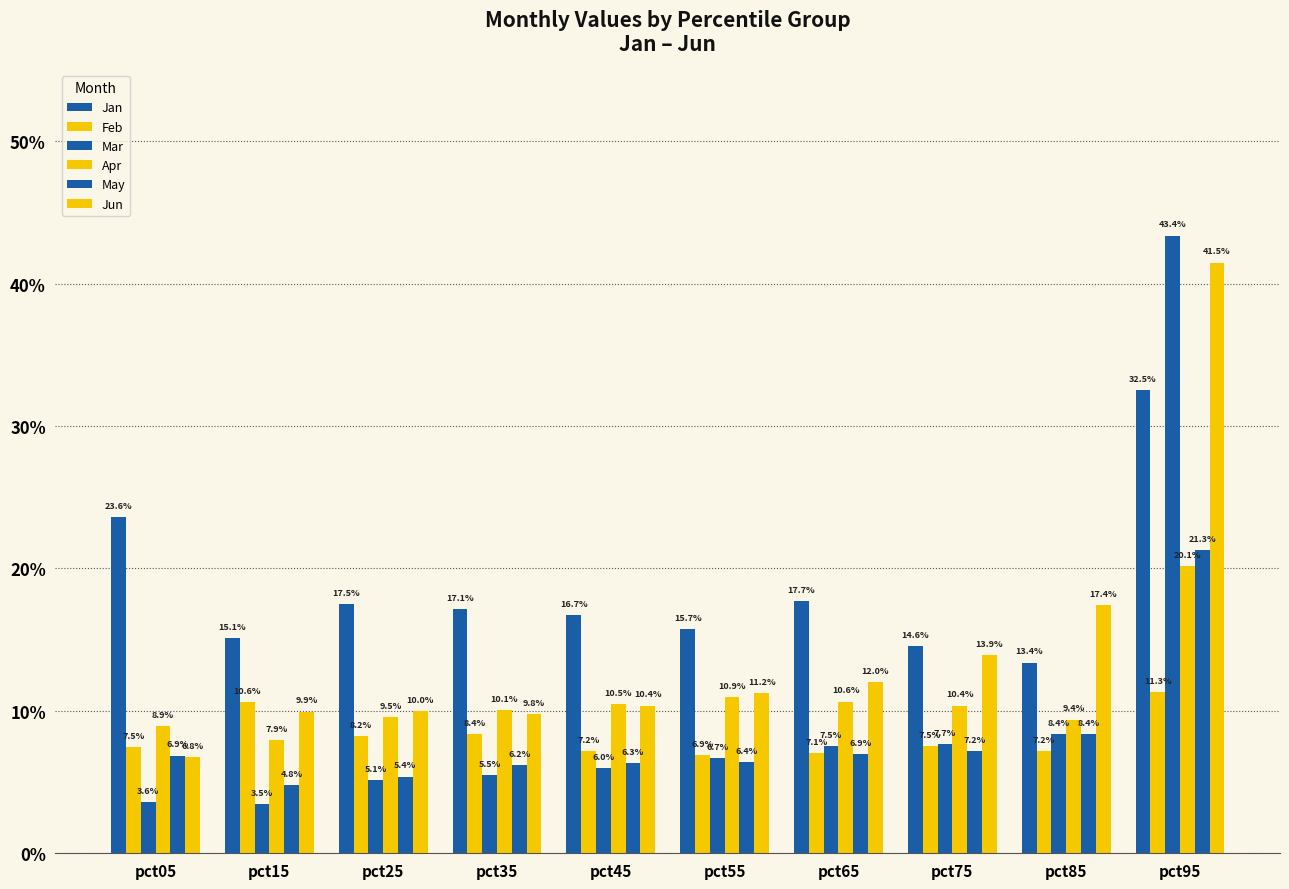

What is the value of the Jun bar at the 4th from the left?

0.1